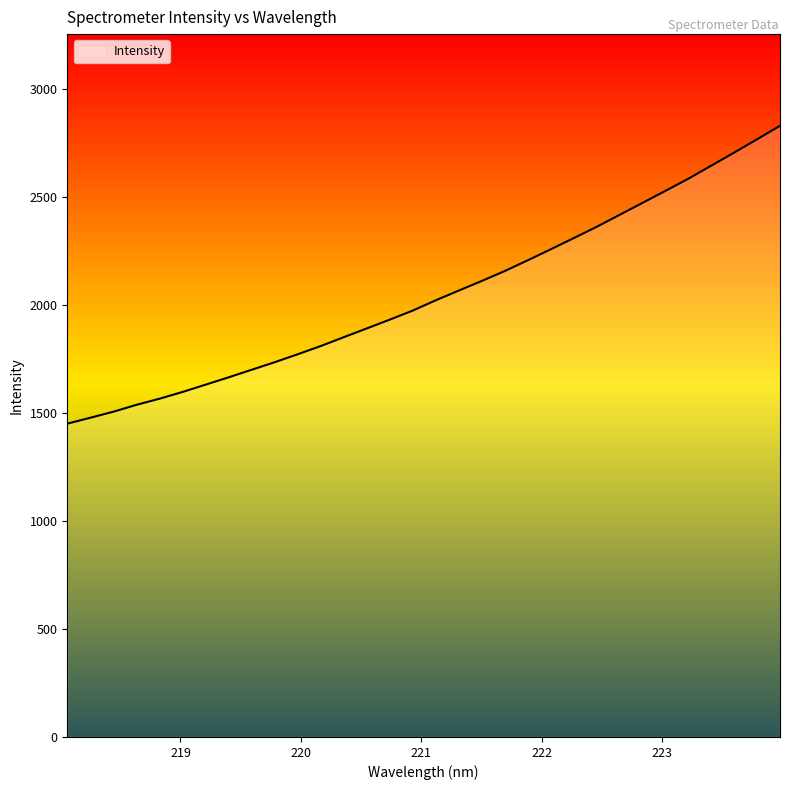

Reading right to left, what are all the values shown in this chart?

2831.7	2769.1	2707.2	2646.5	2586.0	2529.6	2473.7	2418.1	2362.6	2310.3	2258.4	2207.6	2157.8	2112.0	2067.4	2022.5	1974.8	1932.9	1892.1	1851.6	1810.6	1772.7	1735.8	1700.9	1665.9	1632.0	1598.1	1567.0	1538.7	1506.8	1478.9	1451.6